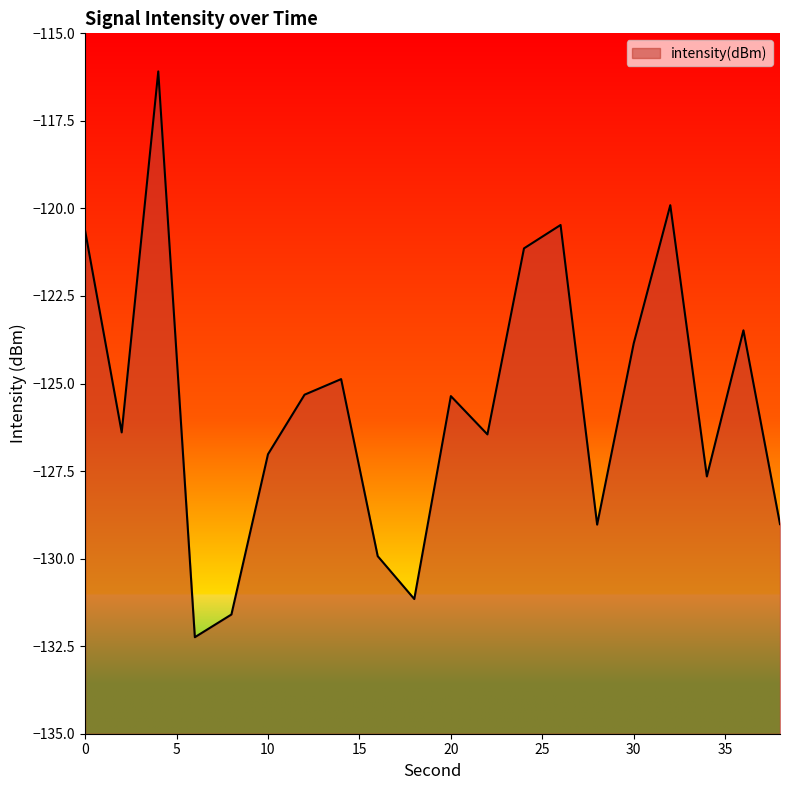

Does the chart display data point markers on the line(s)?

No